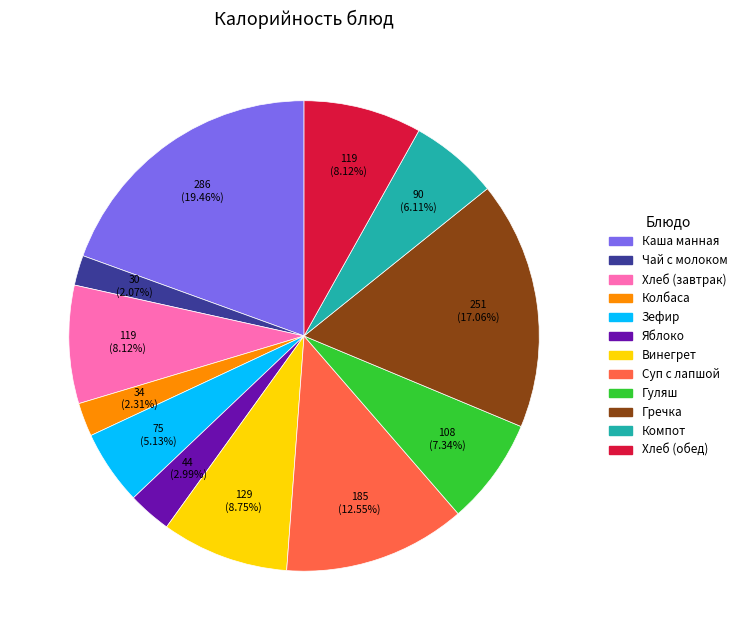

Which has a higher value, Хлеб (обед) or Каша манная?

Каша манная